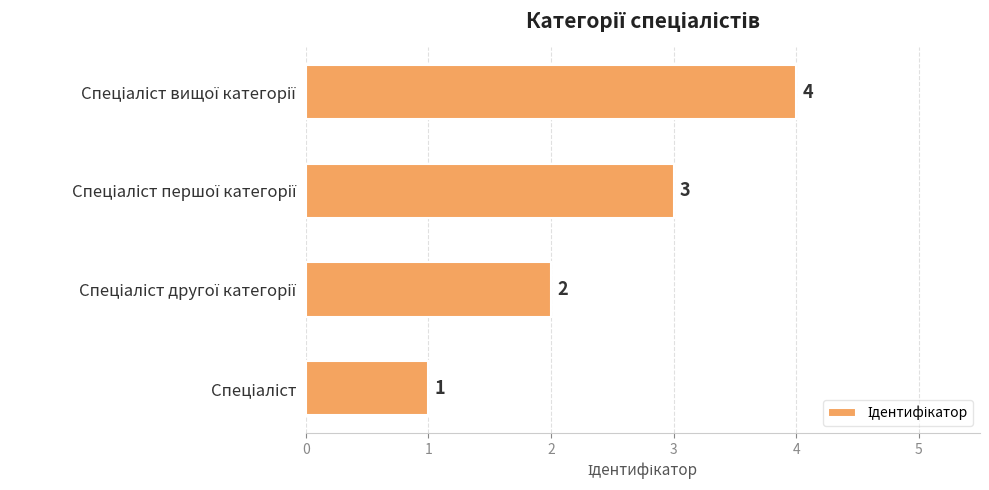

Does the chart contain stacked bars?

No